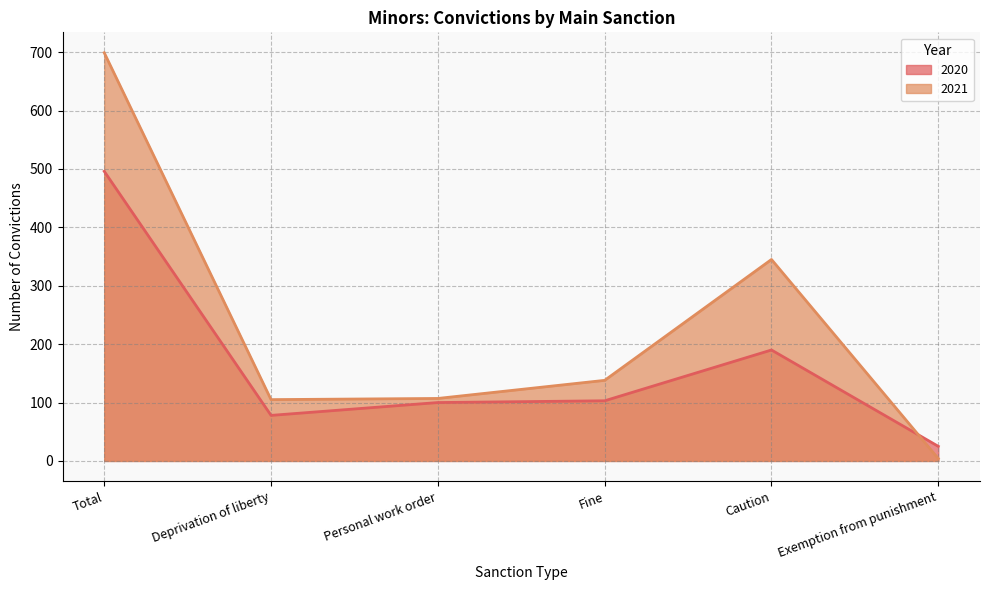

Does the chart display data point markers on the line(s)?

No